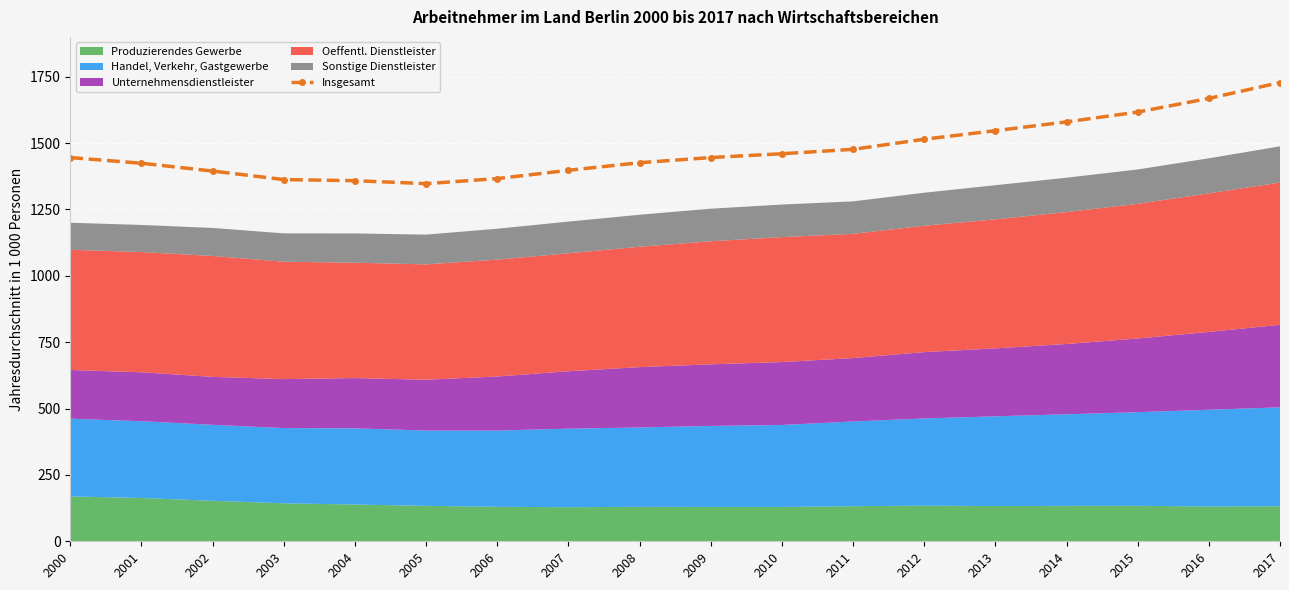

What is the value of the 3rd point from the left?

1394.6